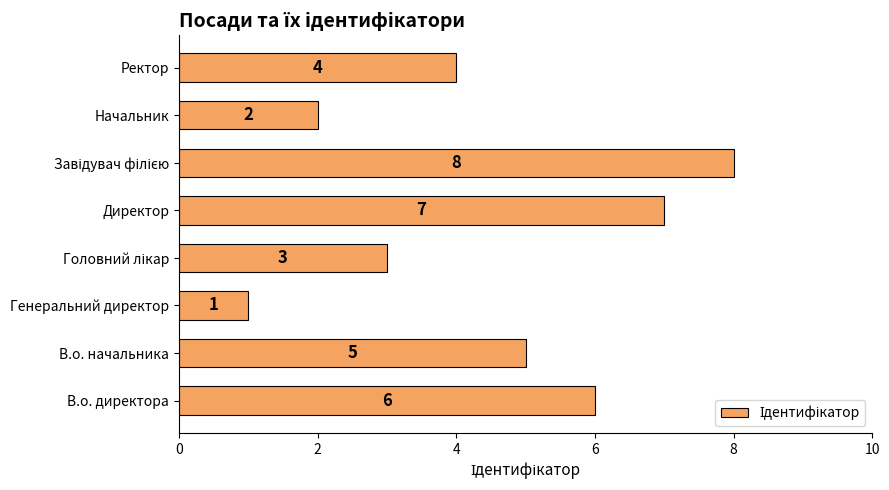

At which category does the chart reach its minimum across all series?

Генеральний директор